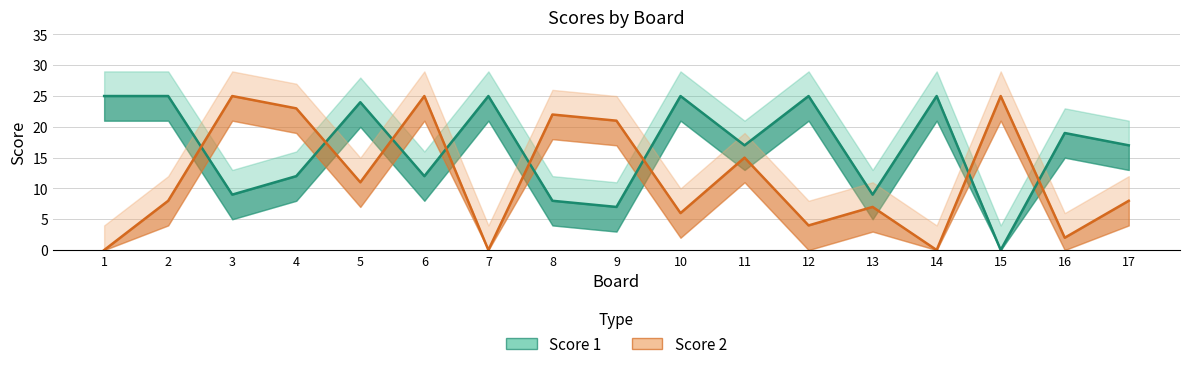

In Score 2, how many points are lower than both neighbors (excluding endpoints)?

6